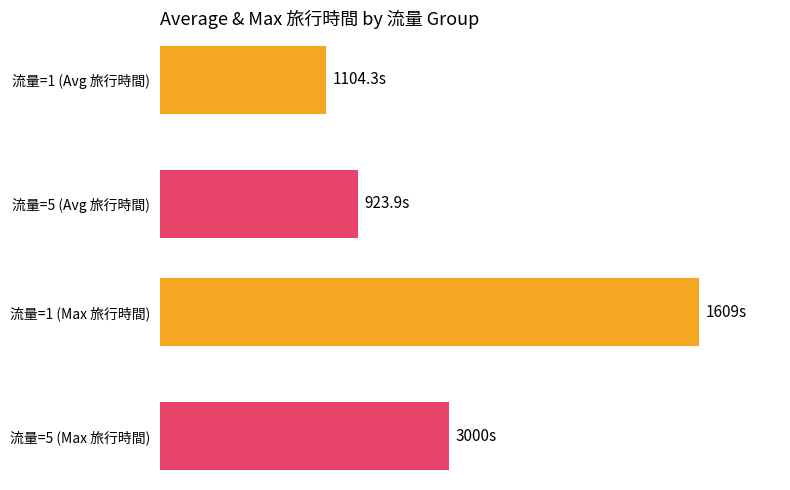

Count the number of categories in the chart.

2